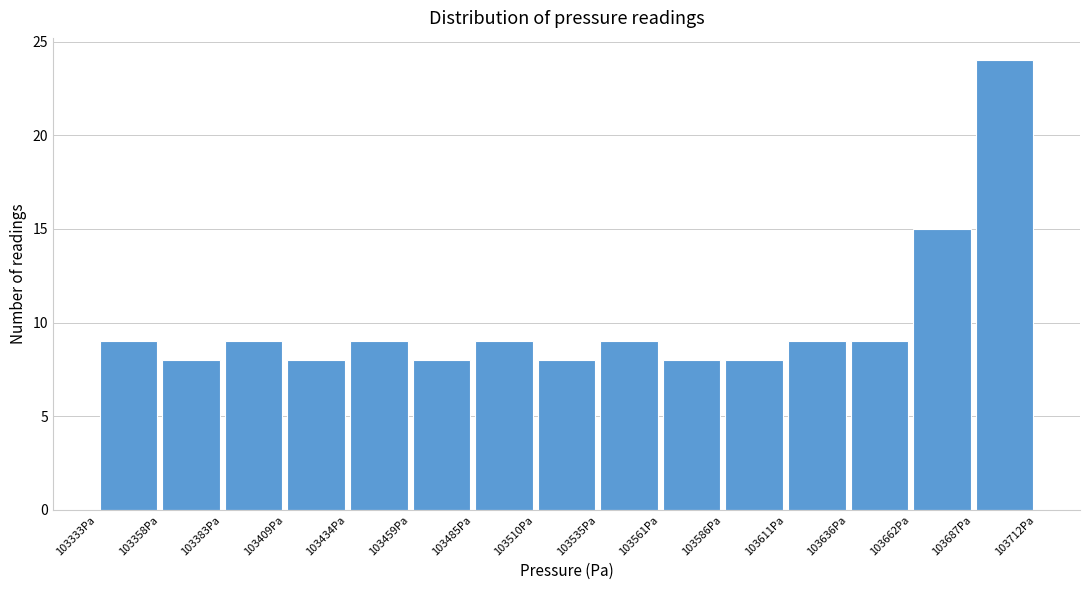

How tall is the bar that spans 103485 to 103510 on the x-axis? Neither the bar edges nor the heights are printed on the chart, so give them approximately, as read against the axes.

9